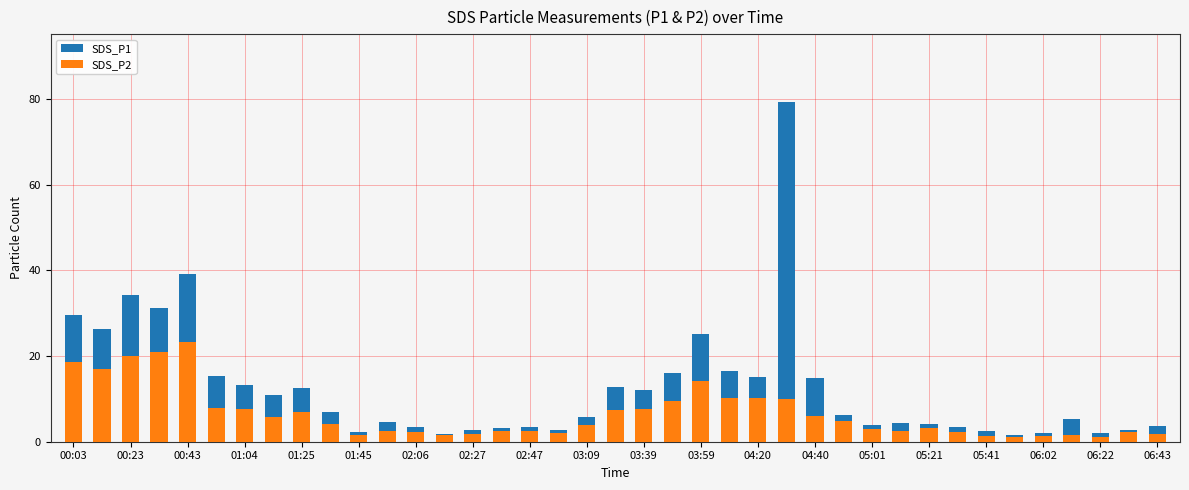

What are all the series names shown in the legend?

SDS_P1, SDS_P2